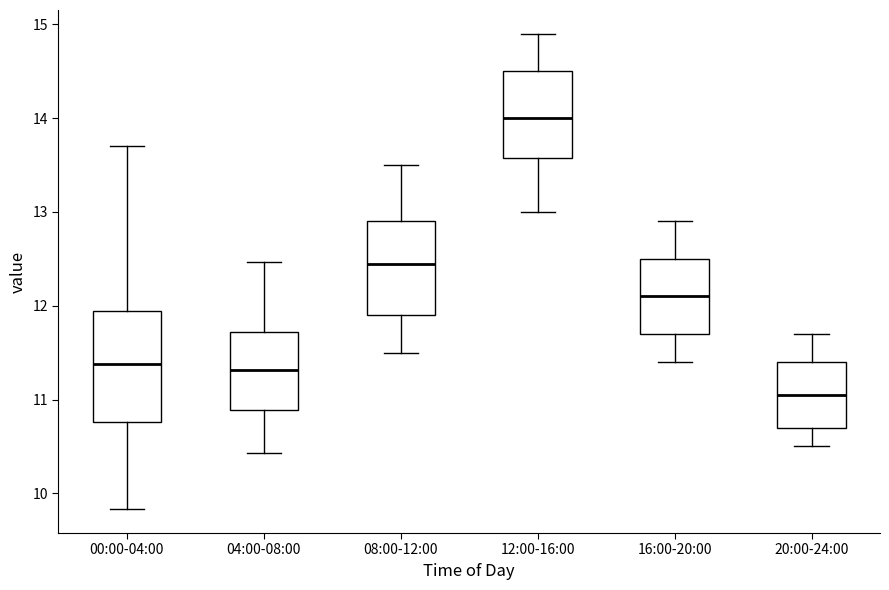

Where does the median line of the box for 20:00-24:00 sit on the y-axis? The values are not printed on the chart, so give them approximately, as read against the axis.

11.1